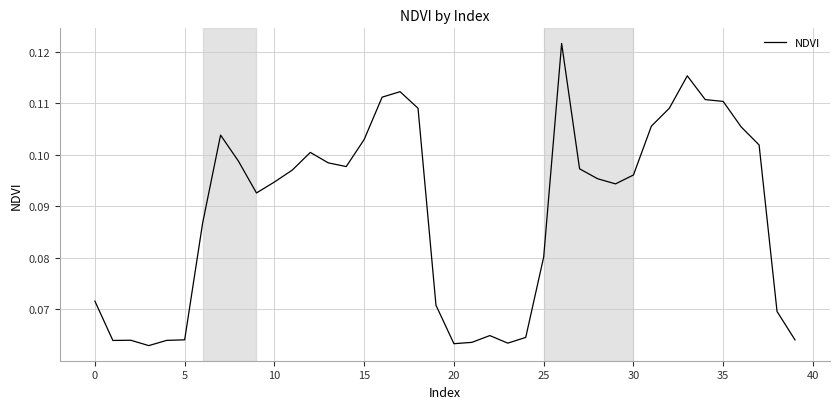

Does the chart display data point markers on the line(s)?

No